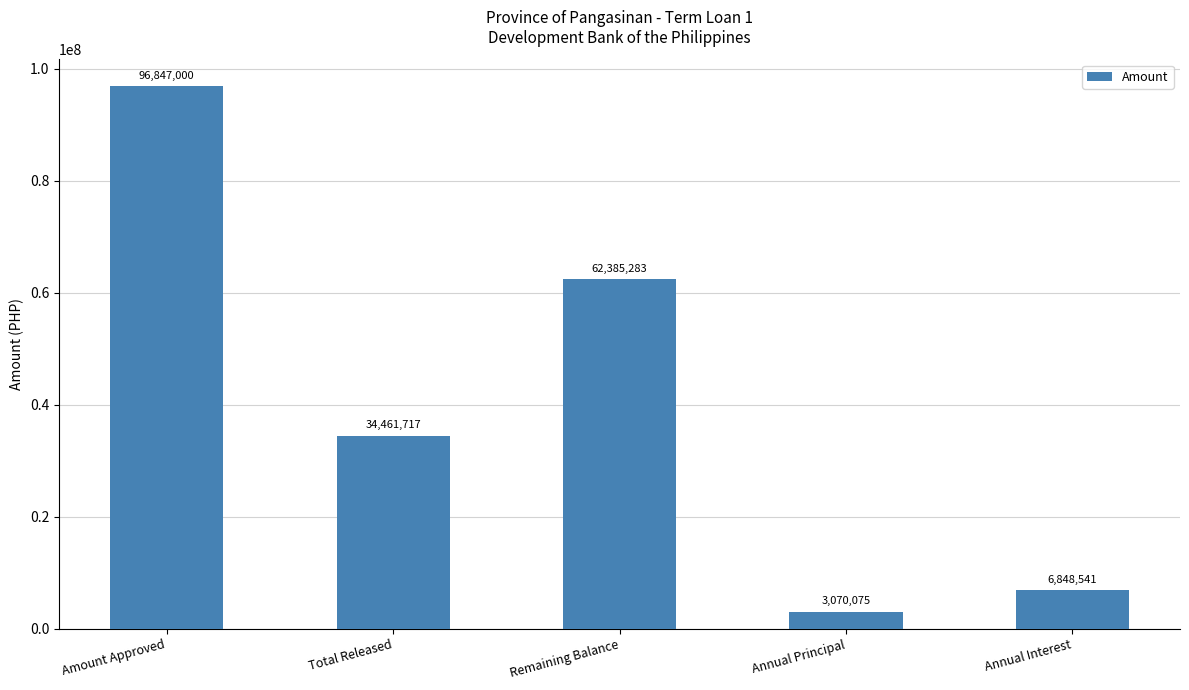

What is the difference between the values at Annual Interest and Annual Principal?

3778466.1